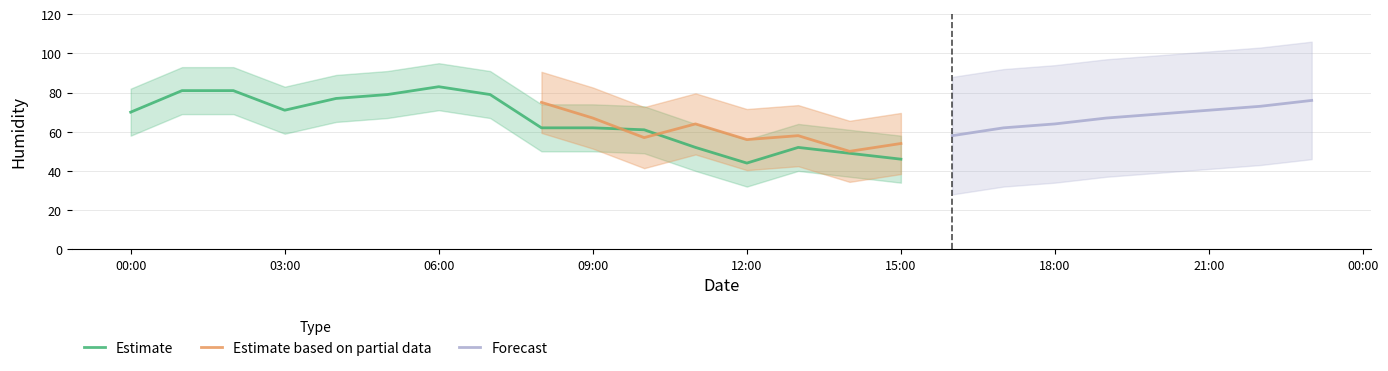

Which series has the largest range (max minus min)?

Estimate